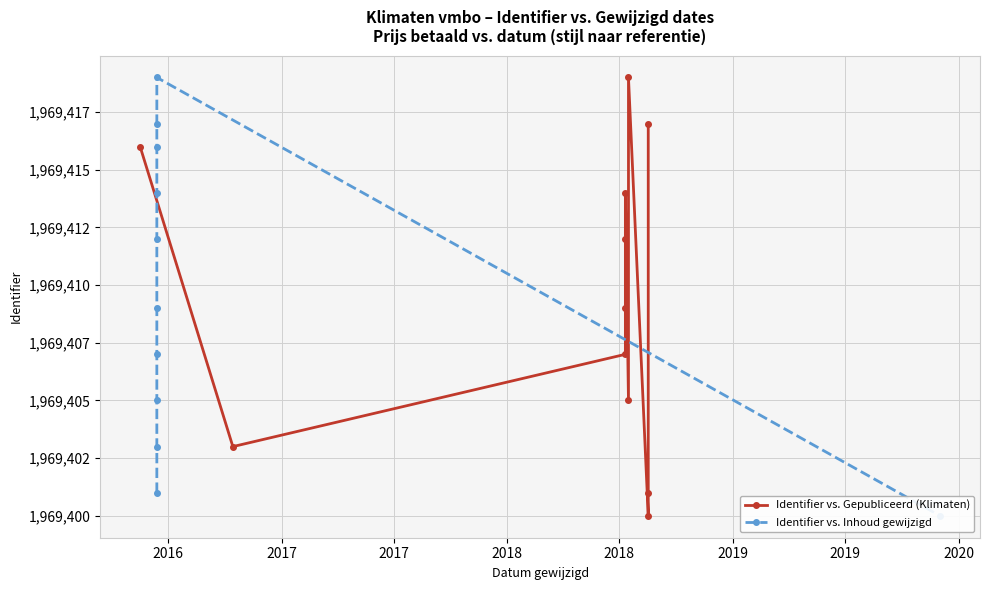

How many times do Identifier vs. Gepubliceerd (Klimaten) and Identifier vs. Inhoud gewijzigd cross each other?

4